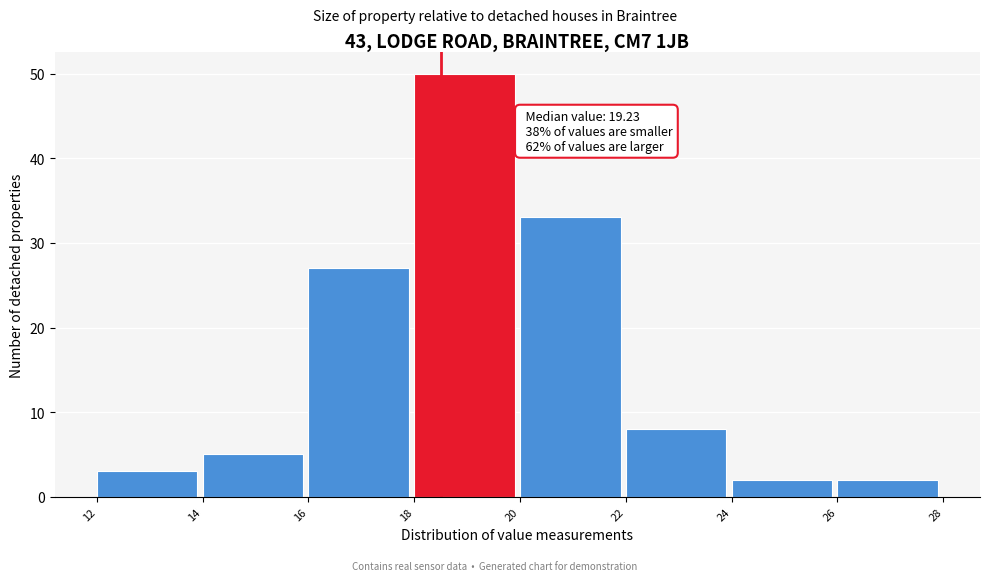

Which range on the x-axis has the tallest bar?

18 to 20